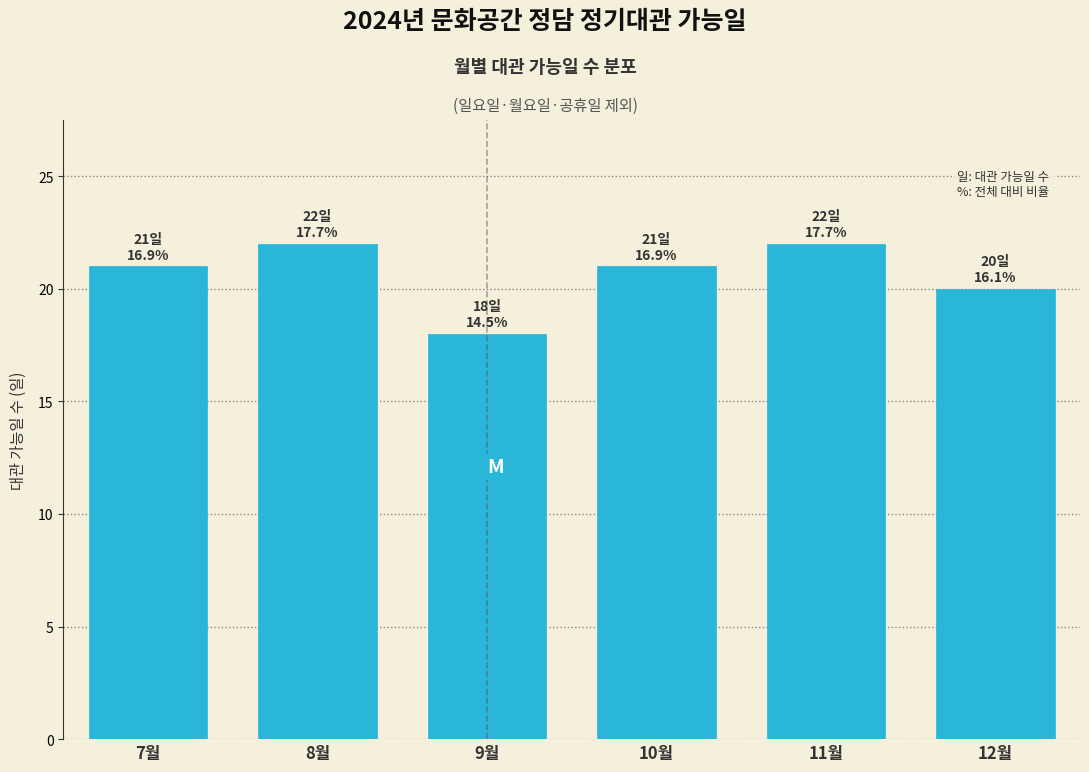

Reading left to right, what are all the values shown in this chart?

21	22	18	21	22	20